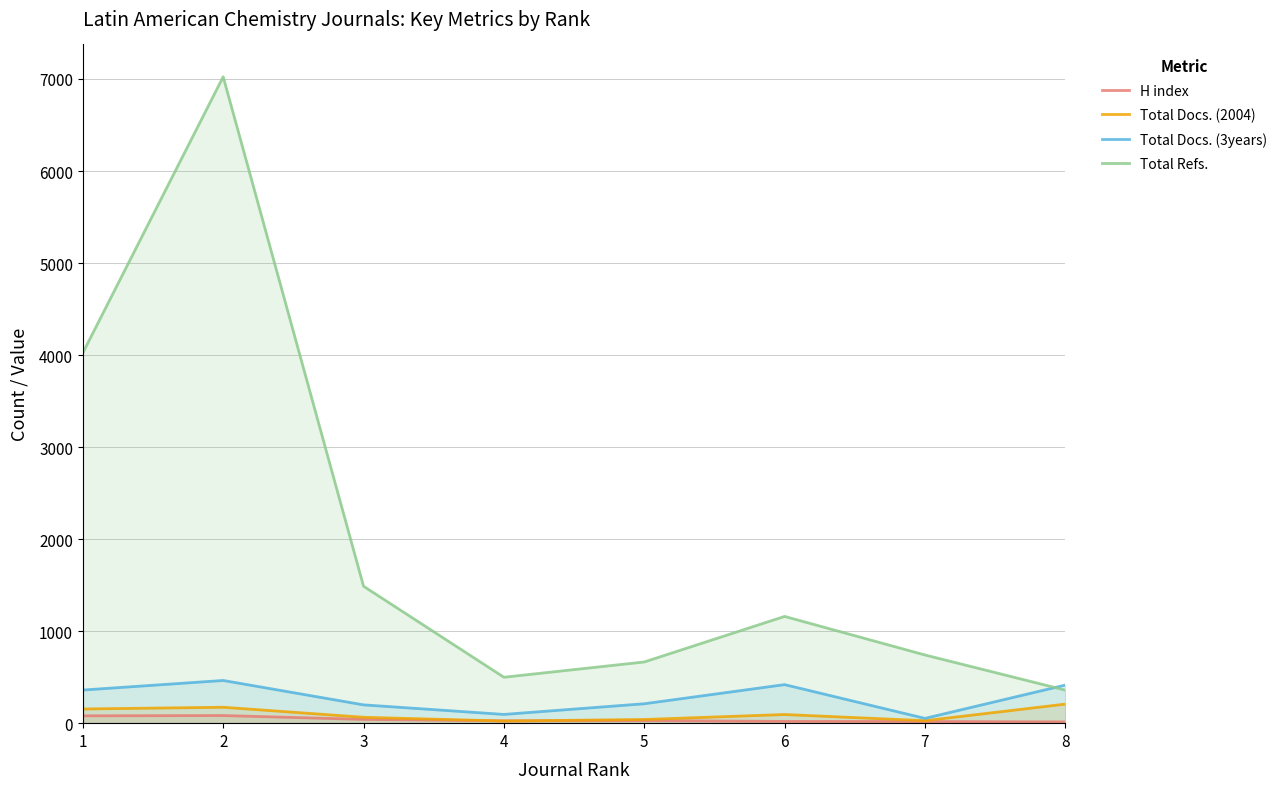

At which label is Total Docs. (3years) closest to 258?

5